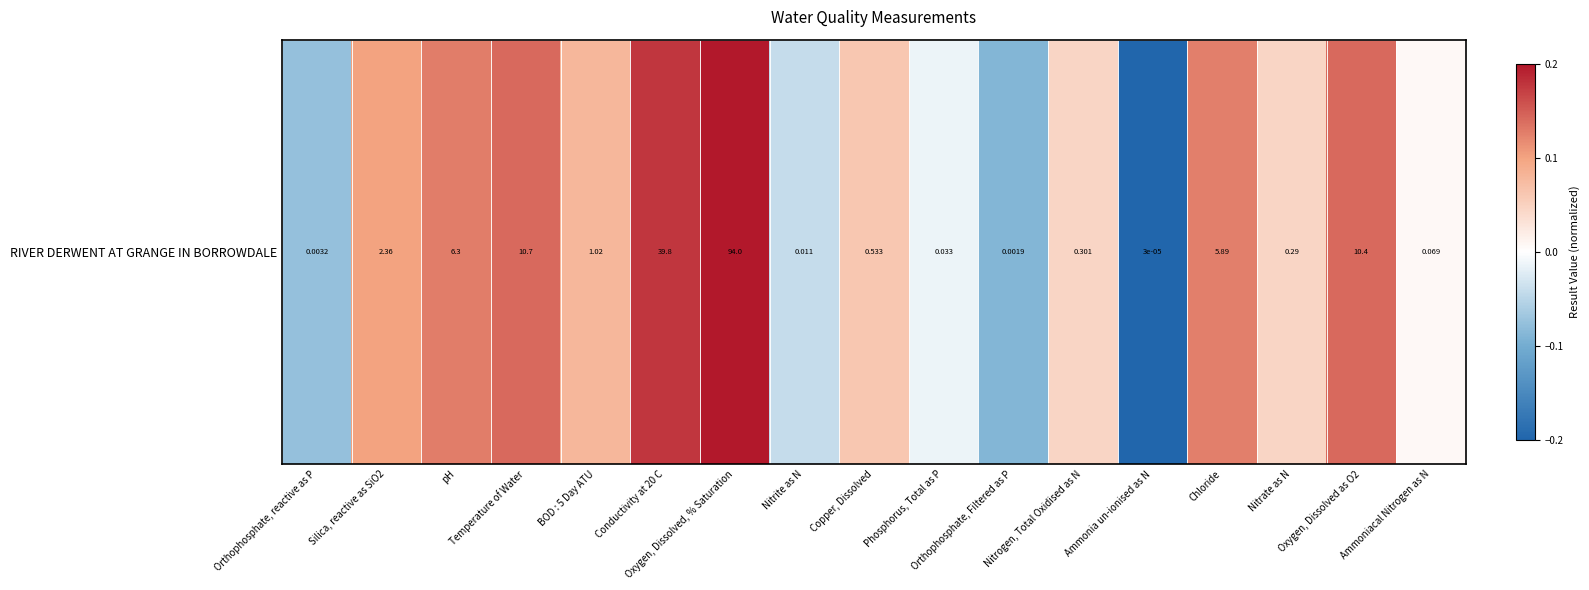

Count the number of values greater than 0.

12